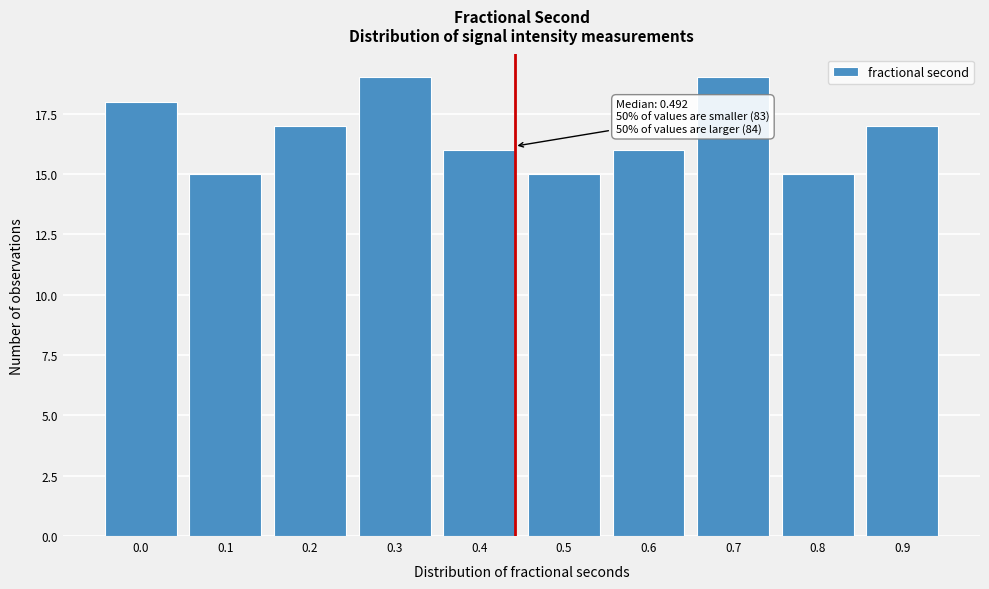

Reading right to left, what are all the values shown in this chart?

0.9=17	0.8=15	0.7=19	0.6=16	0.5=15	0.4=16	0.3=19	0.2=17	0.1=15	0.0=18